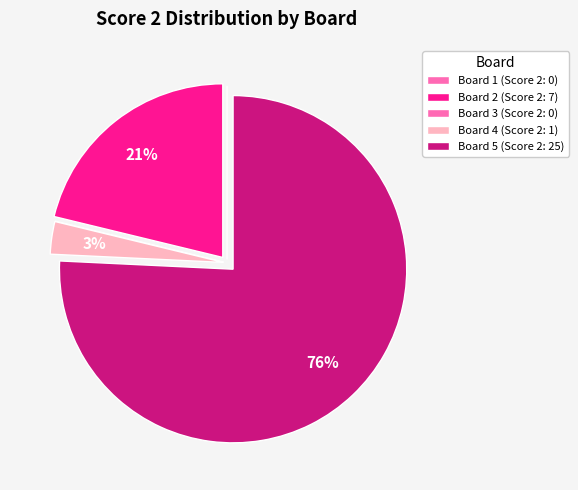

What percentage is the Board 5 slice, to the nearest percent?

76%